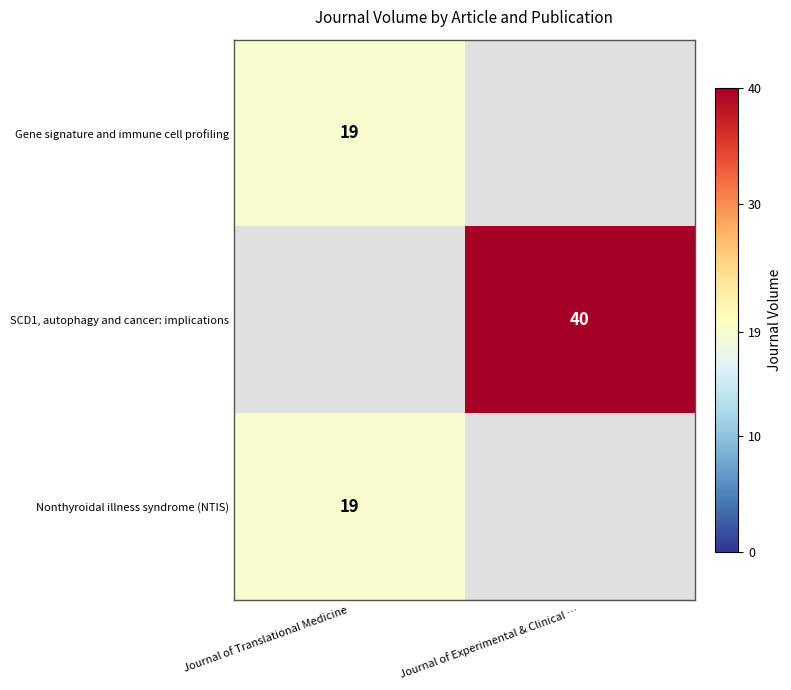

True or false: Gene signature and immune cell profiling has a value of 5 at Journal of Translational Medicine.

False